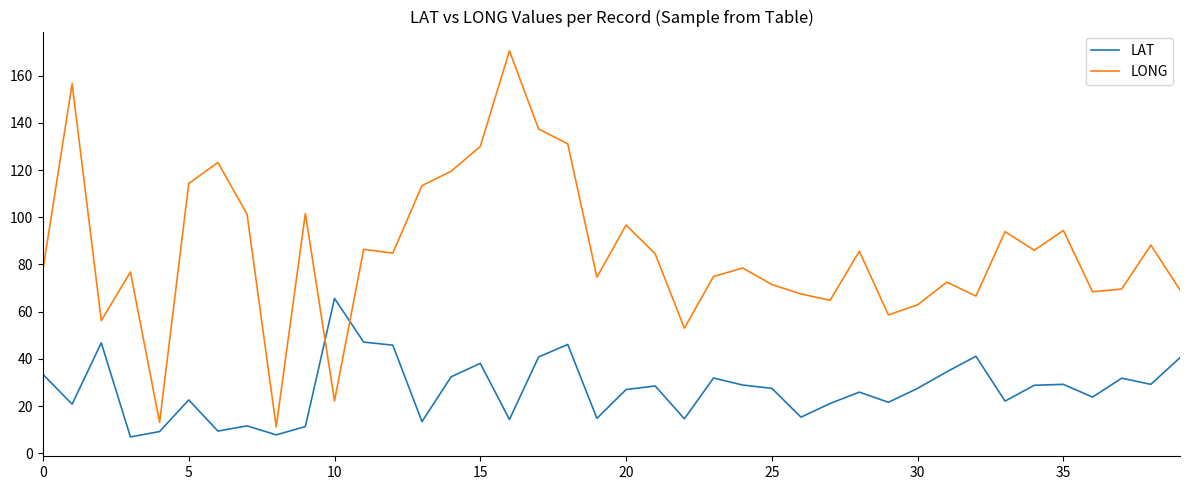

How many interior local peaks does the LONG series have?

13